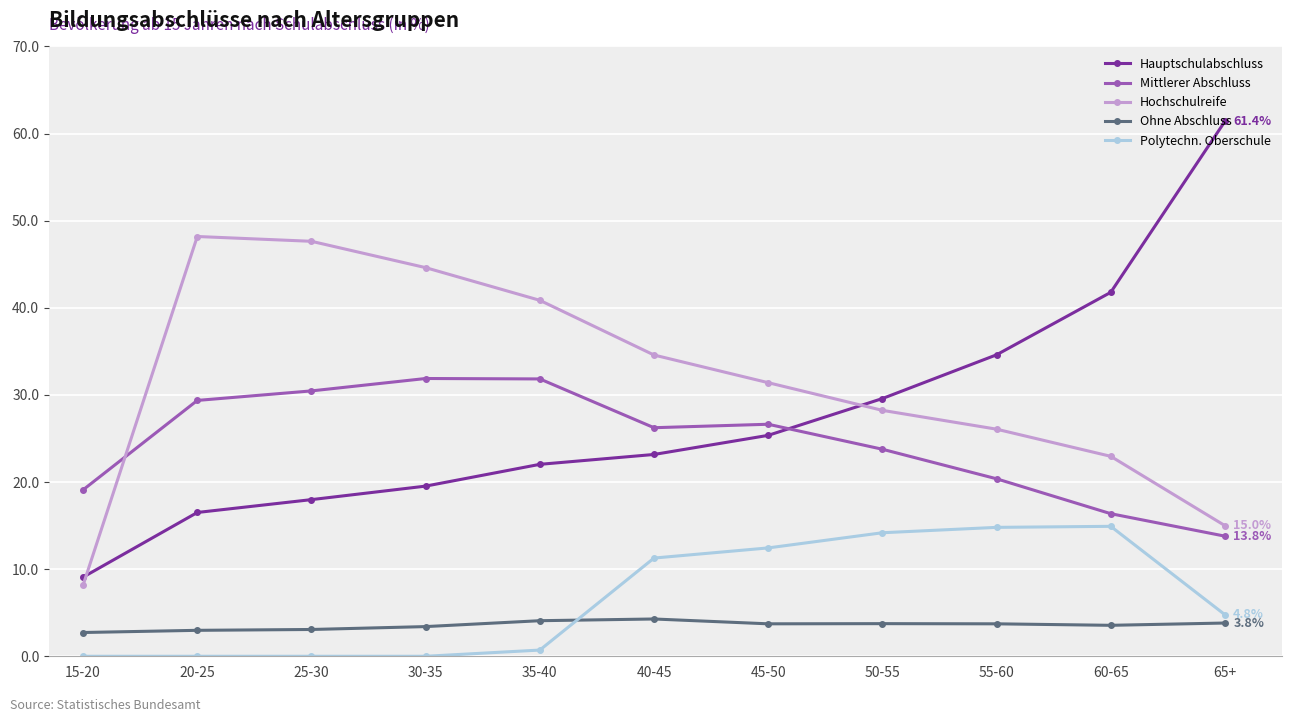

Read the Ohne Abschluss value at 50-55.

3.7